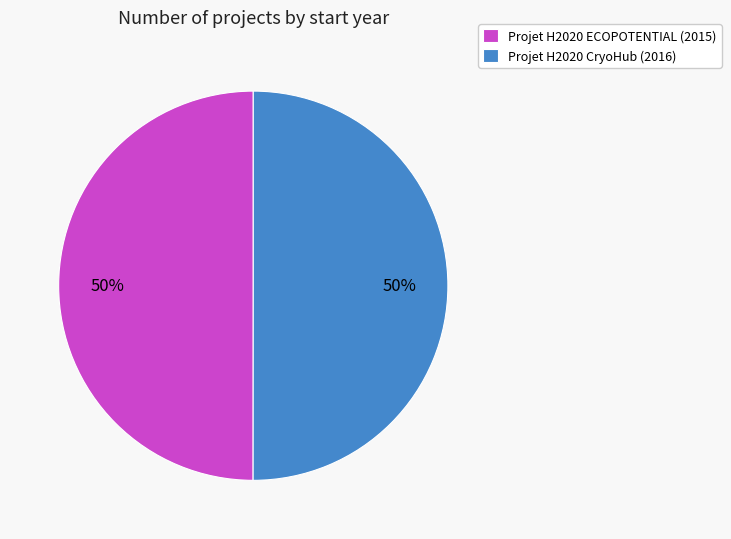

Count the number of slices in the pie.

2